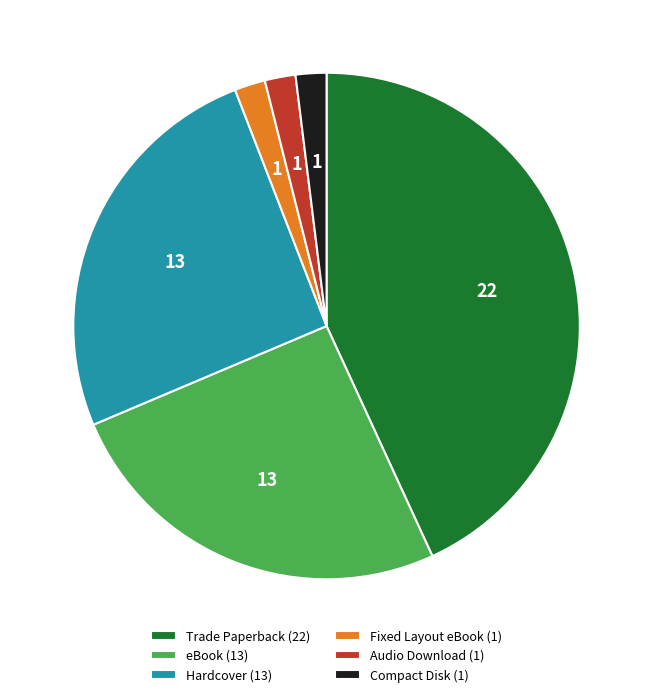

What is the largest slice in the pie chart?

Trade Paperback